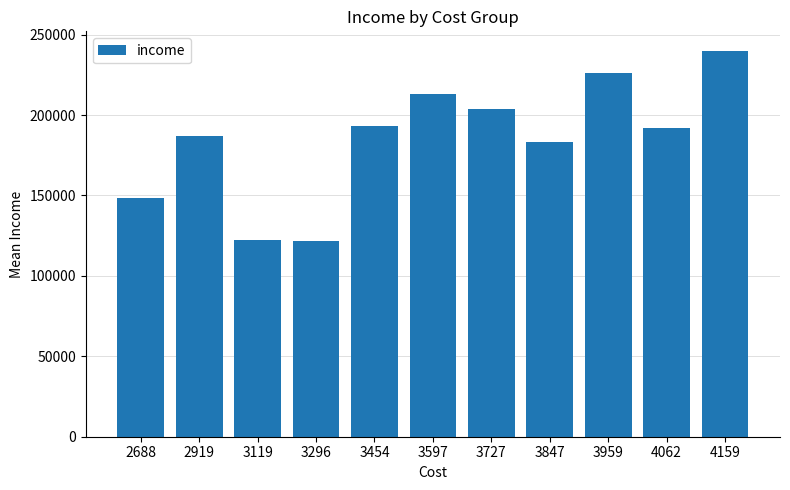

What is the value of the 1st bar from the left?

148610.0